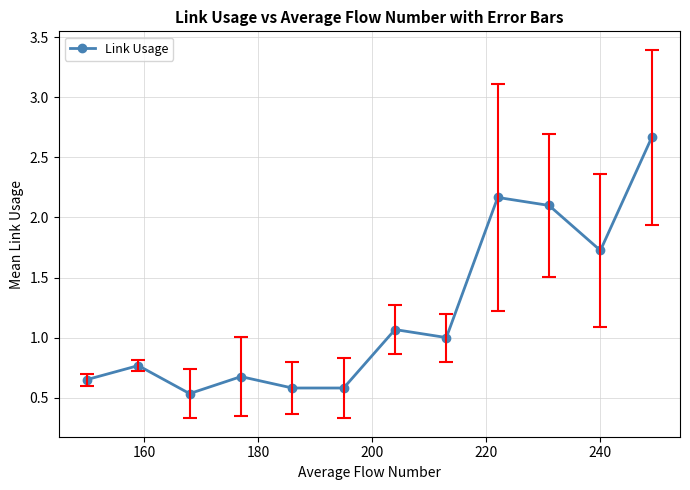

What is the value of the 11th point from the left?

1.7